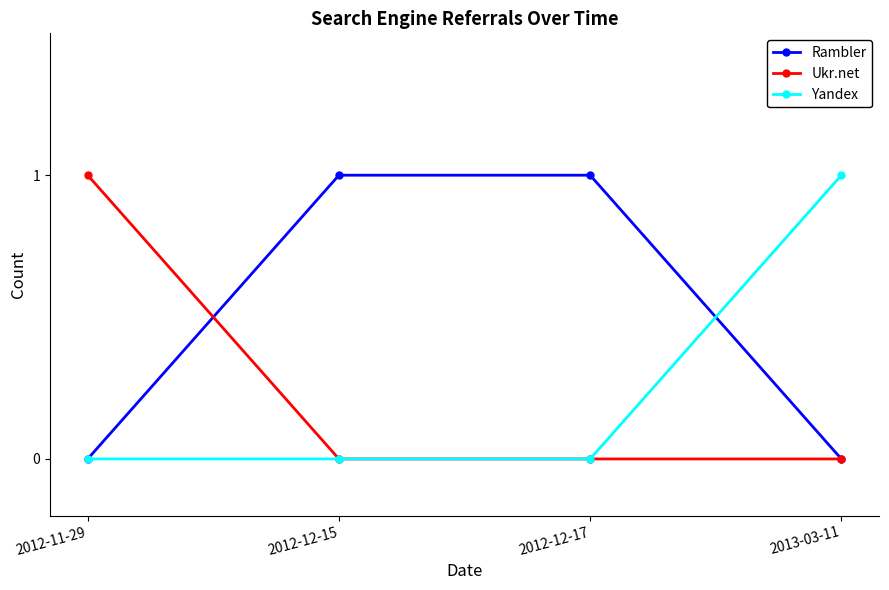

At which label does Yandex reach its peak?

2013-03-11